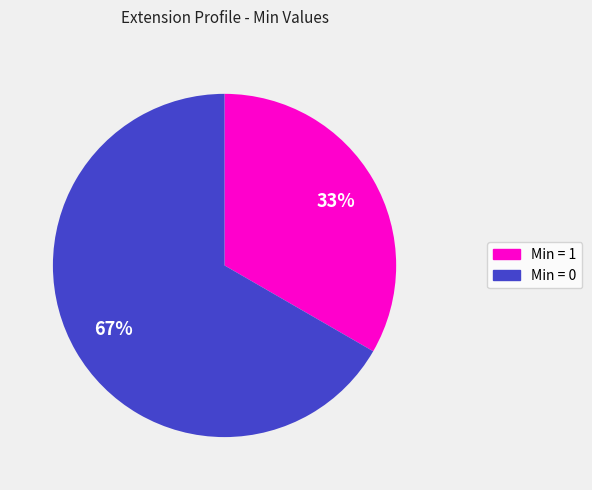

What is the ratio of the value at Min = 0 to the value at Min = 1?

2.0